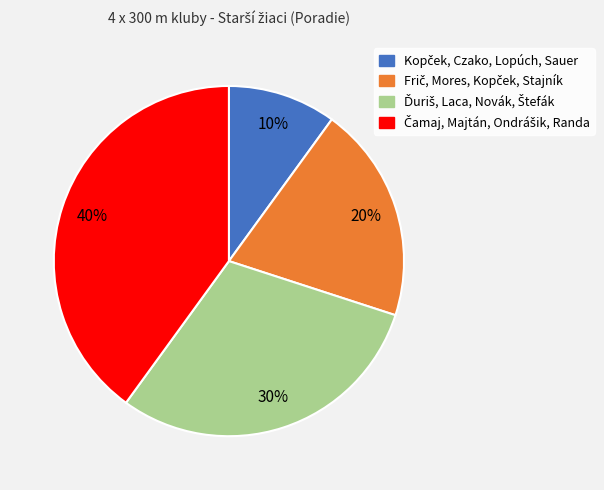

To the nearest percent, what is the average slice percentage?

25%